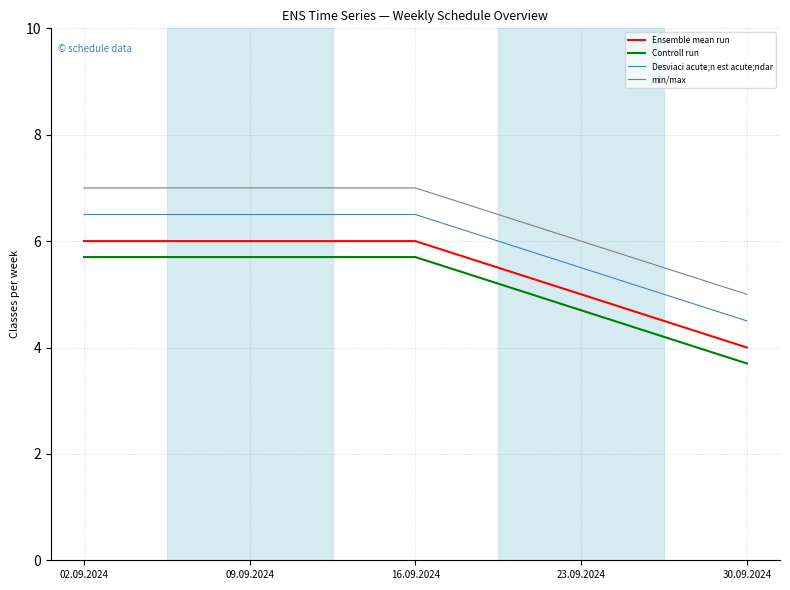

What is the approximate value of min/max at 02.09.2024?

7.0